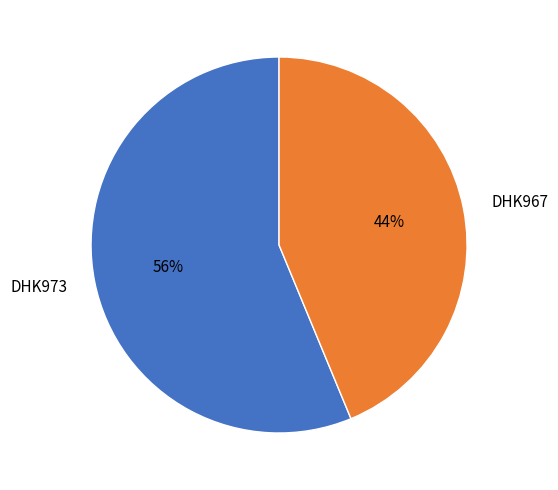

To the nearest percent, what portion does DHK973 represent?

56%